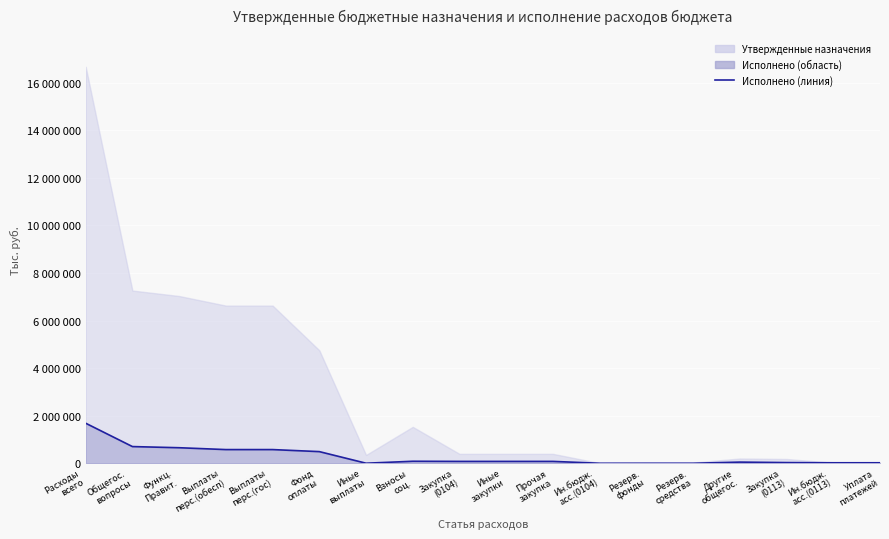

The chart shows a value of 343261.2 at Расходы
всего. True or false?

False